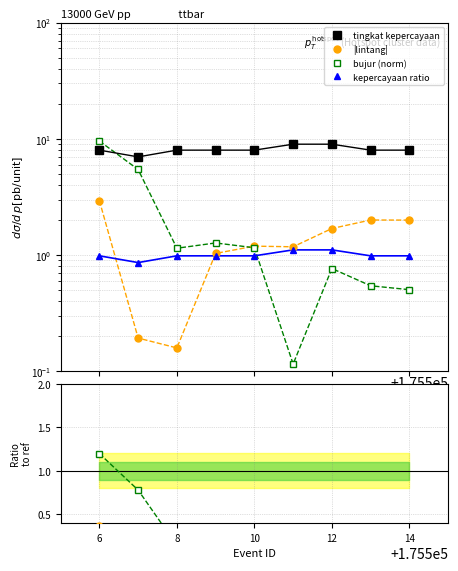

After their last crossing, which series has the higher values: bujur (norm) or tingkat kepercayaan?

tingkat kepercayaan